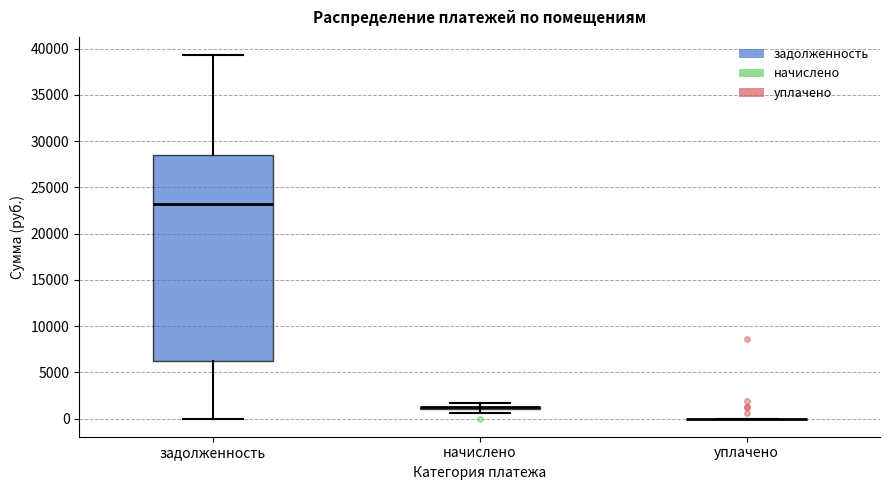

Comparing the boxes themselves (not the whiskers), which one is the tallest?

задолженность